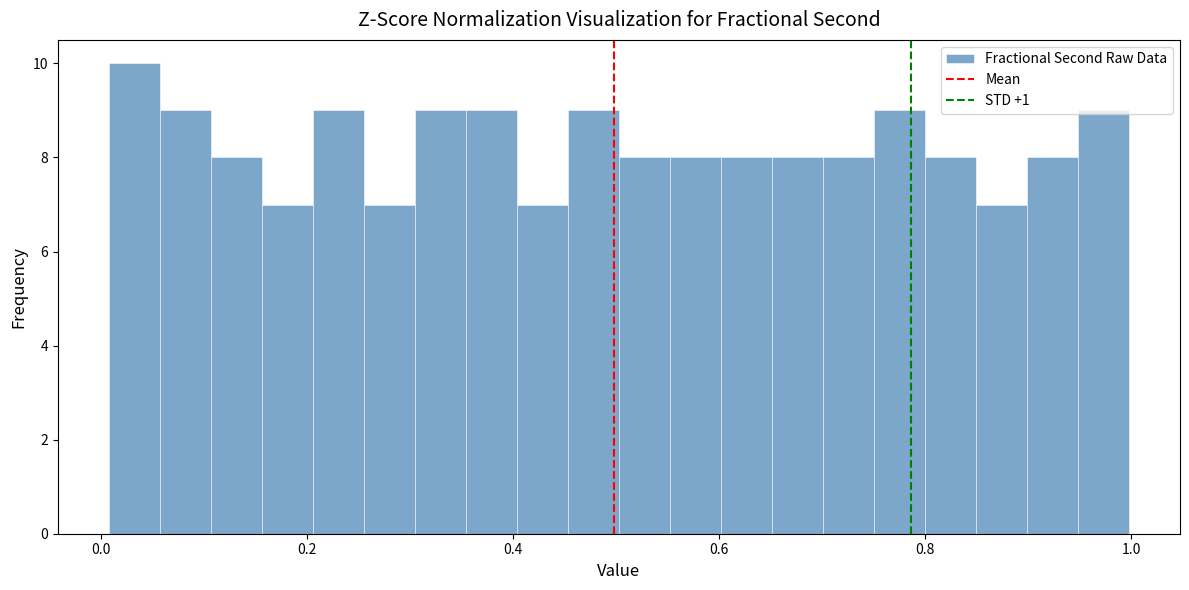

Read against the x-axis, roughly where is the centre of the tallest bar?

0.04